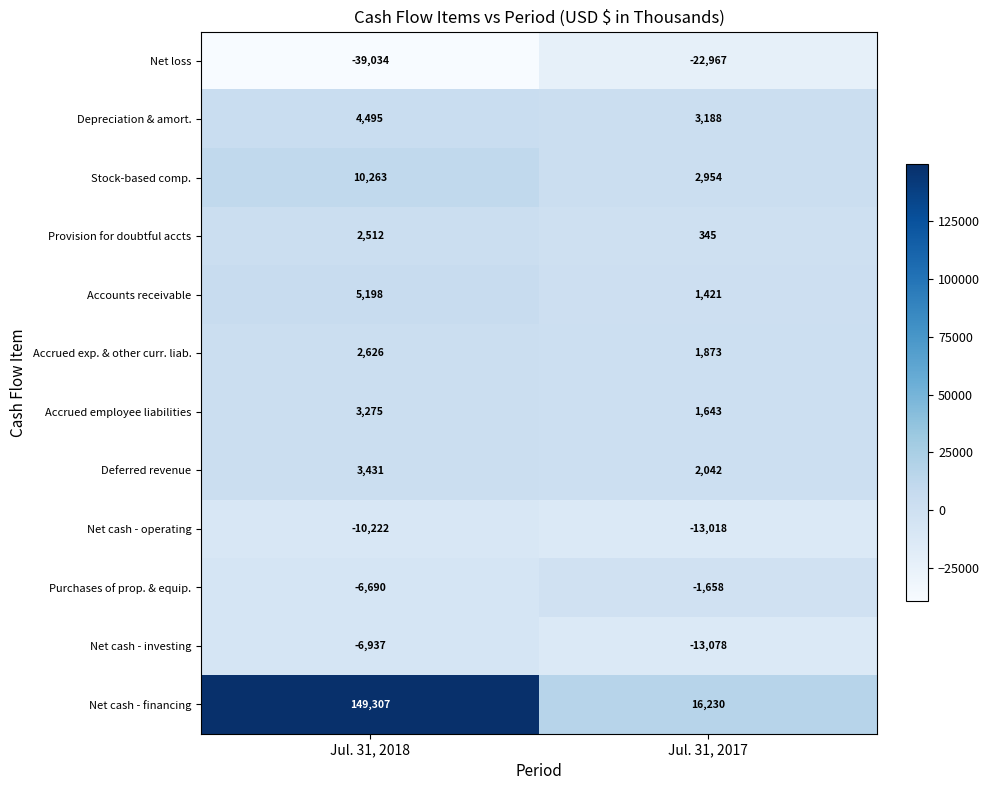

Which series has the largest total across all categories?

Net cash - financing